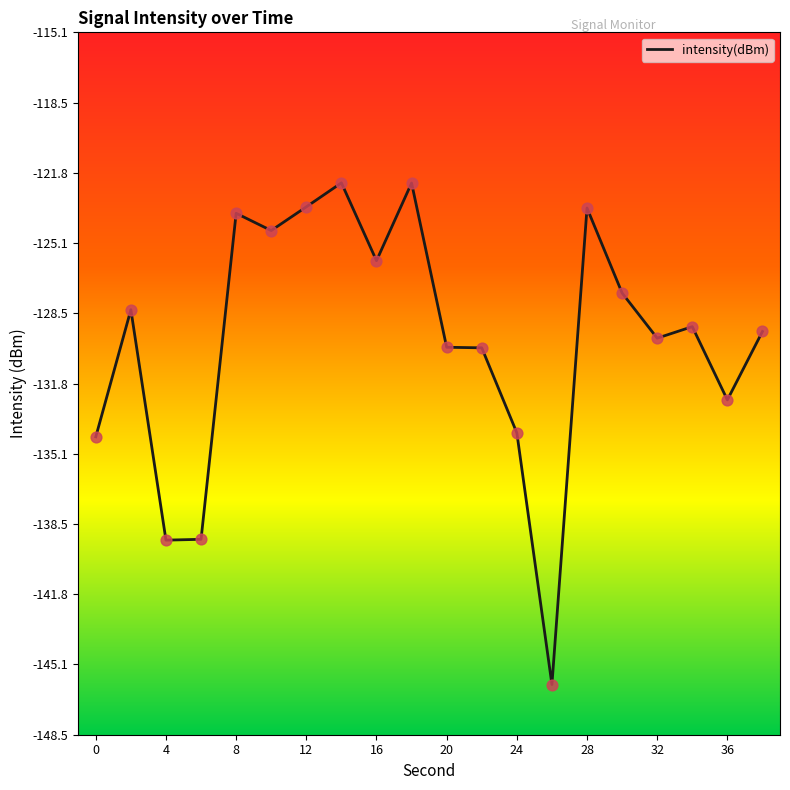

What is the greatest value displayed?

-122.3